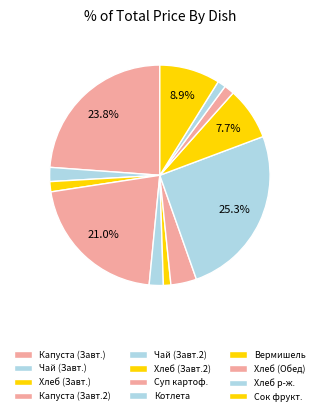

To the nearest percent, what is the average slice percentage?

8%